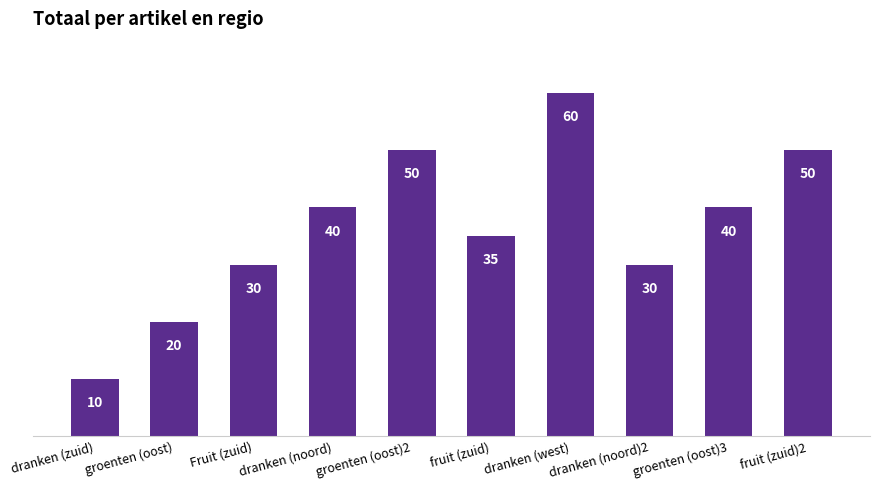

What is the label of the 9th bar from the right?

groenten (oost)